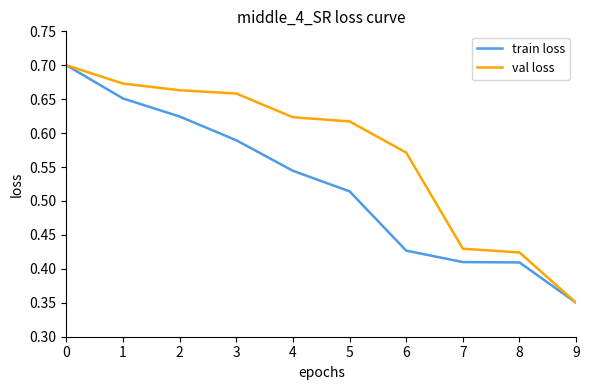

Does the chart have visible grid lines?

No